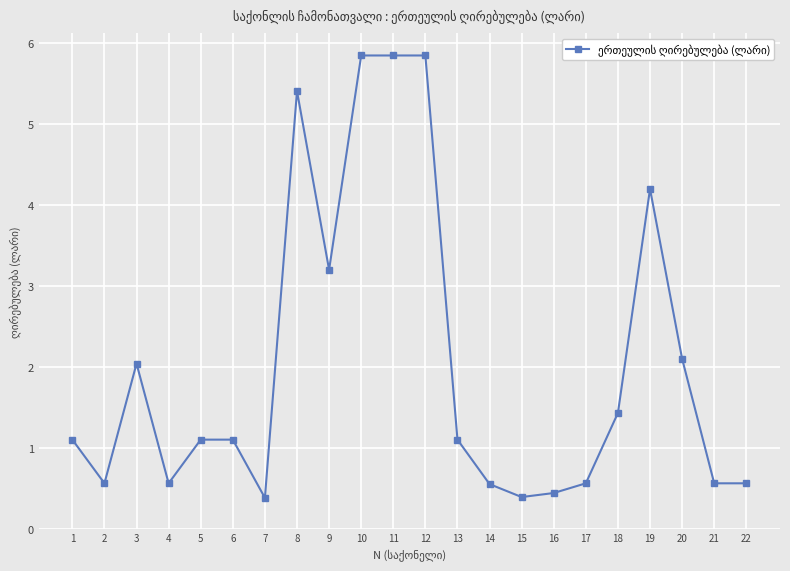

True or false: the data shows 5.8 at 12.

True